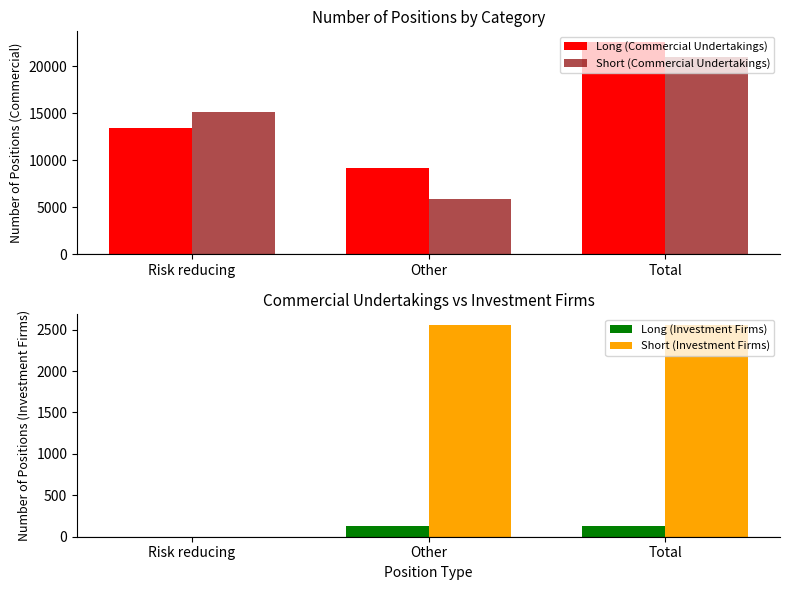

What is the difference between the maximum and minimum values in the Long (Commercial Undertakings) series?

13432